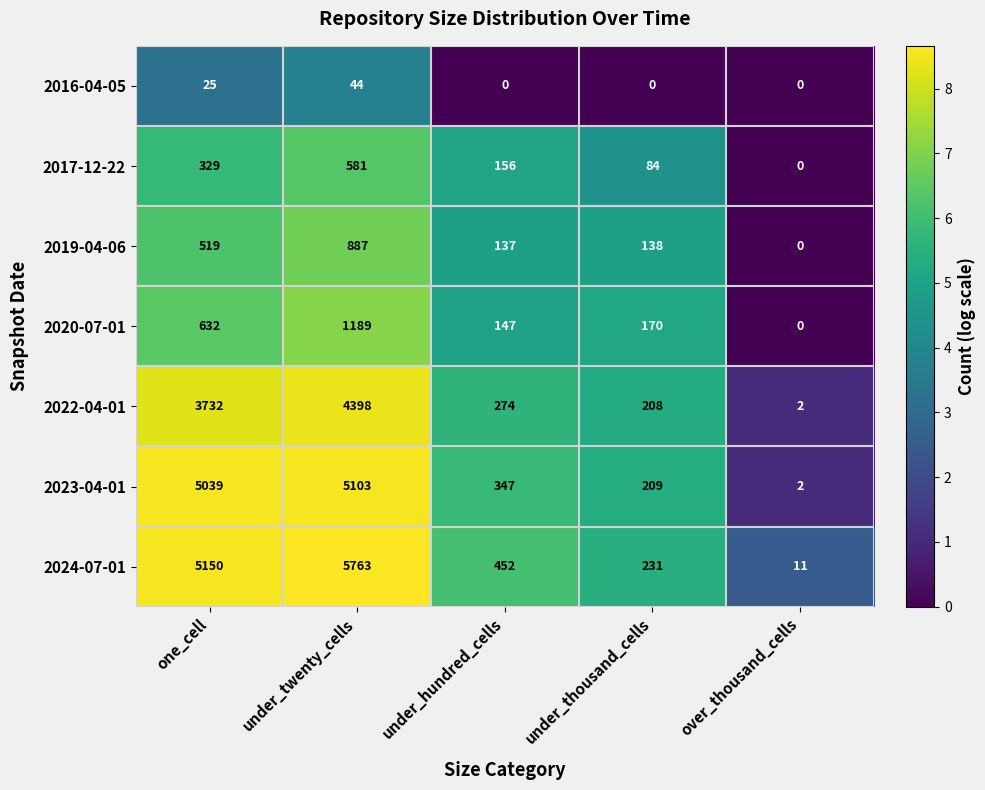

What is the maximum value for 2019-04-06?

887